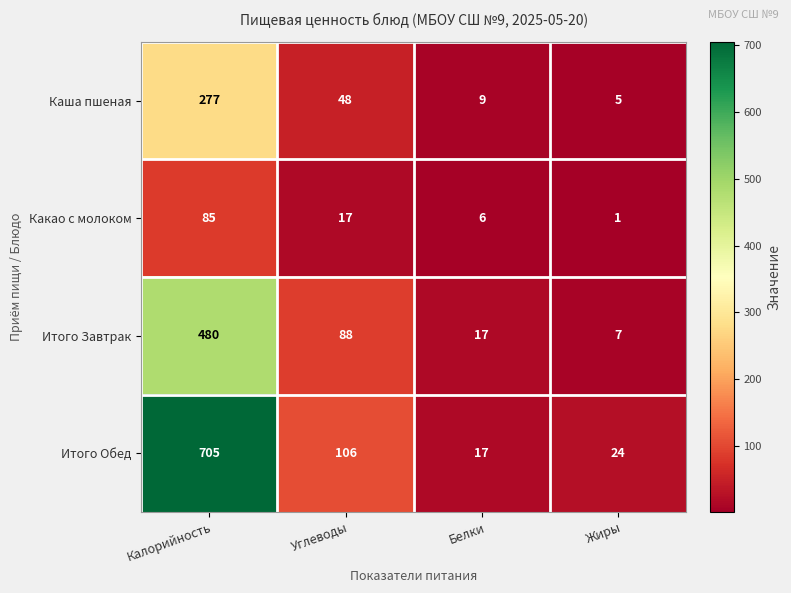

What is the spread (max minus min) of values at Жиры?

23